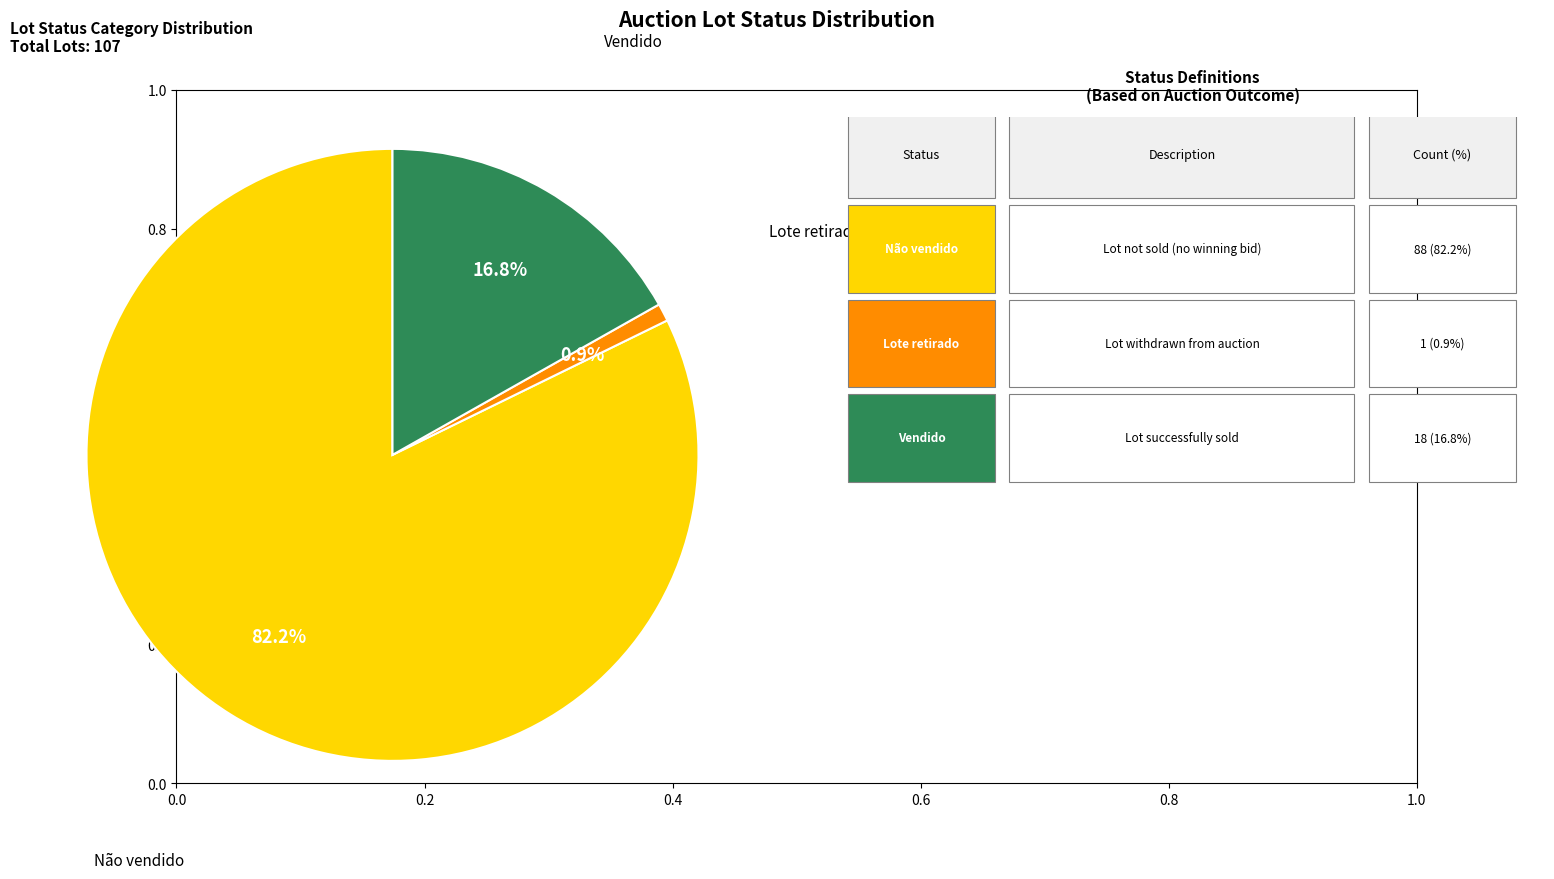

Is there any slice that represents more than half of the pie?

Yes